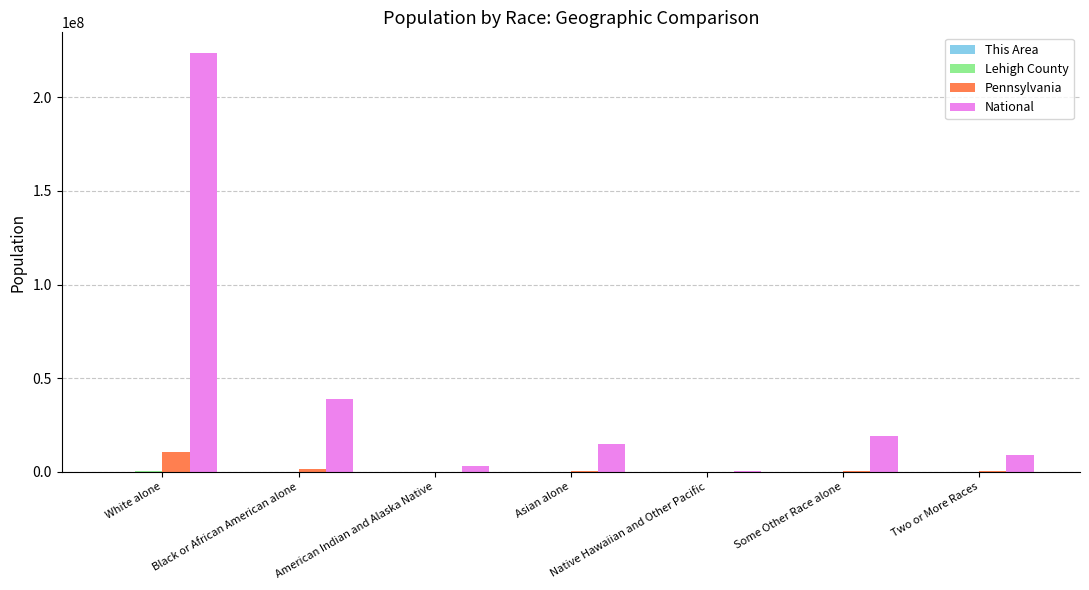

What is the maximum value shown in the chart?

223553265